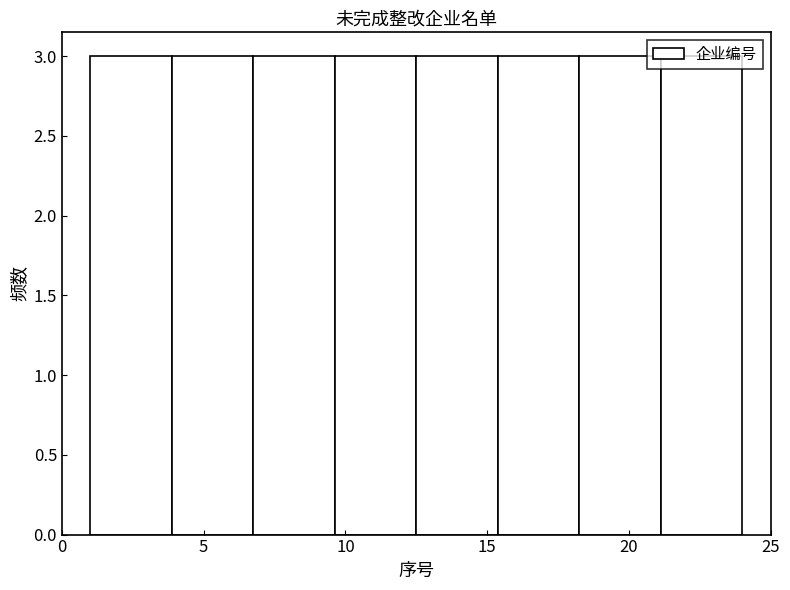

Reading left to right, transcribe this chart: for each bar, give the range it covers on the x-axis and its height. Neither the bar edges nor the heights are printed on the chart, so give them approximately, as read against the axes.

1.0 to 4.0: 3
4.0 to 7.0: 3
7.0 to 9.5: 3
9.5 to 12.5: 3
12.5 to 15.5: 3
15.5 to 18.5: 3
18.5 to 21.0: 3
21.0 to 24.0: 3